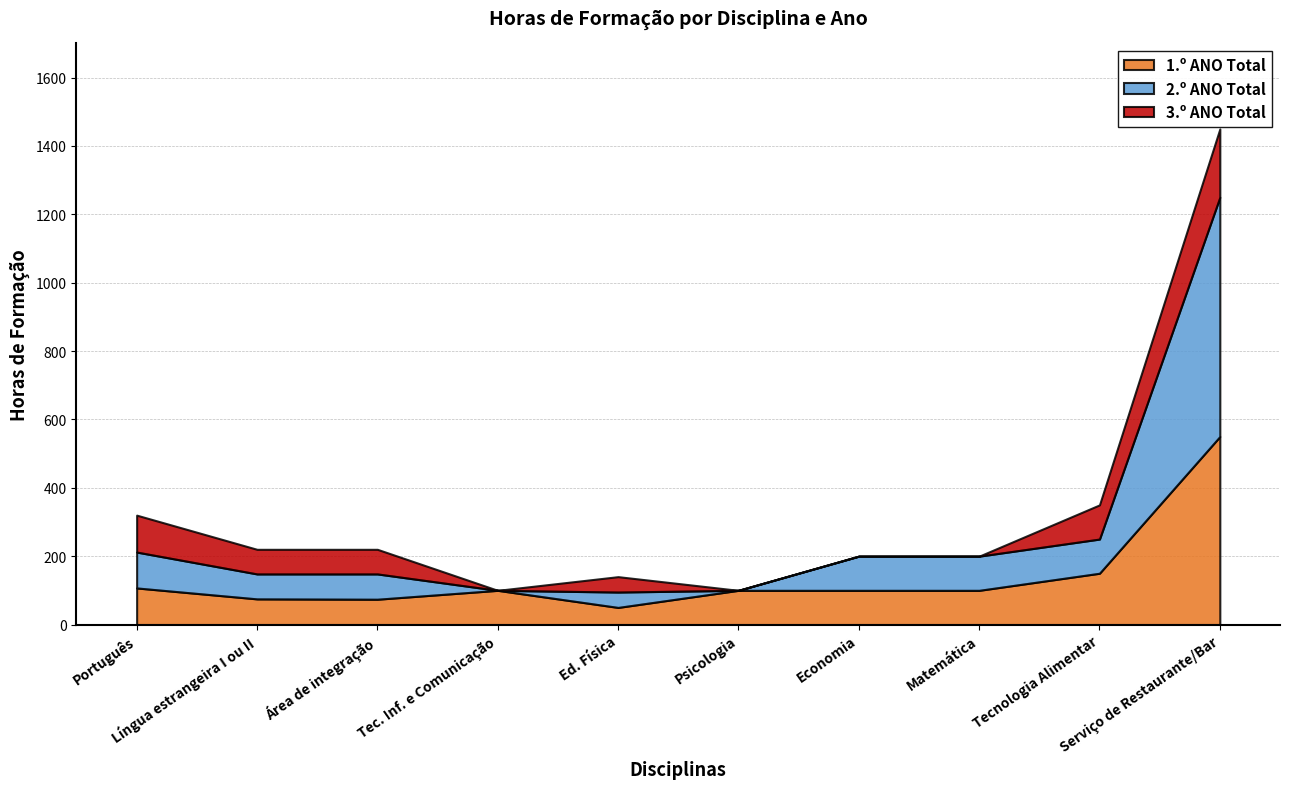

The 3.º ANO Total series shows 200 at Serviço de Restaurante/Bar. True or false?

True